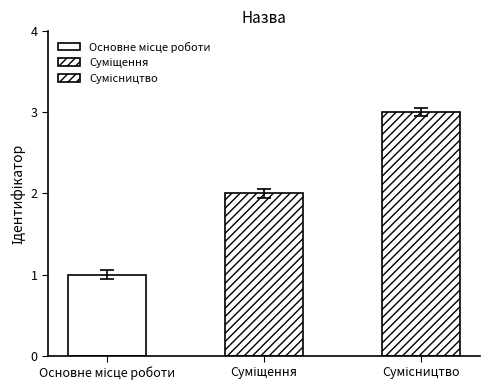

At which category does the chart reach its peak across all series?

Сумісництво